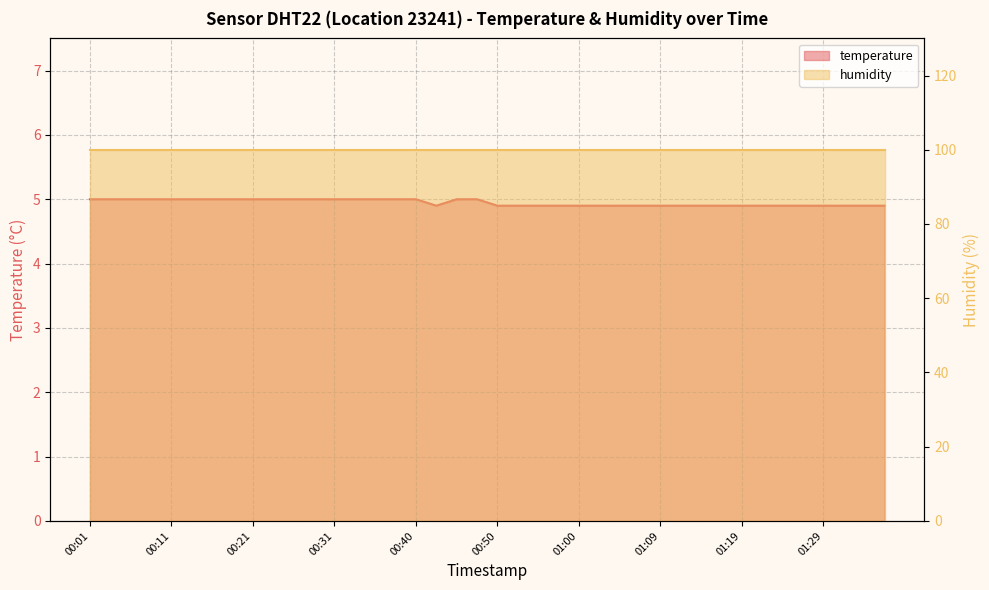

What position from the left is 01:31?

38